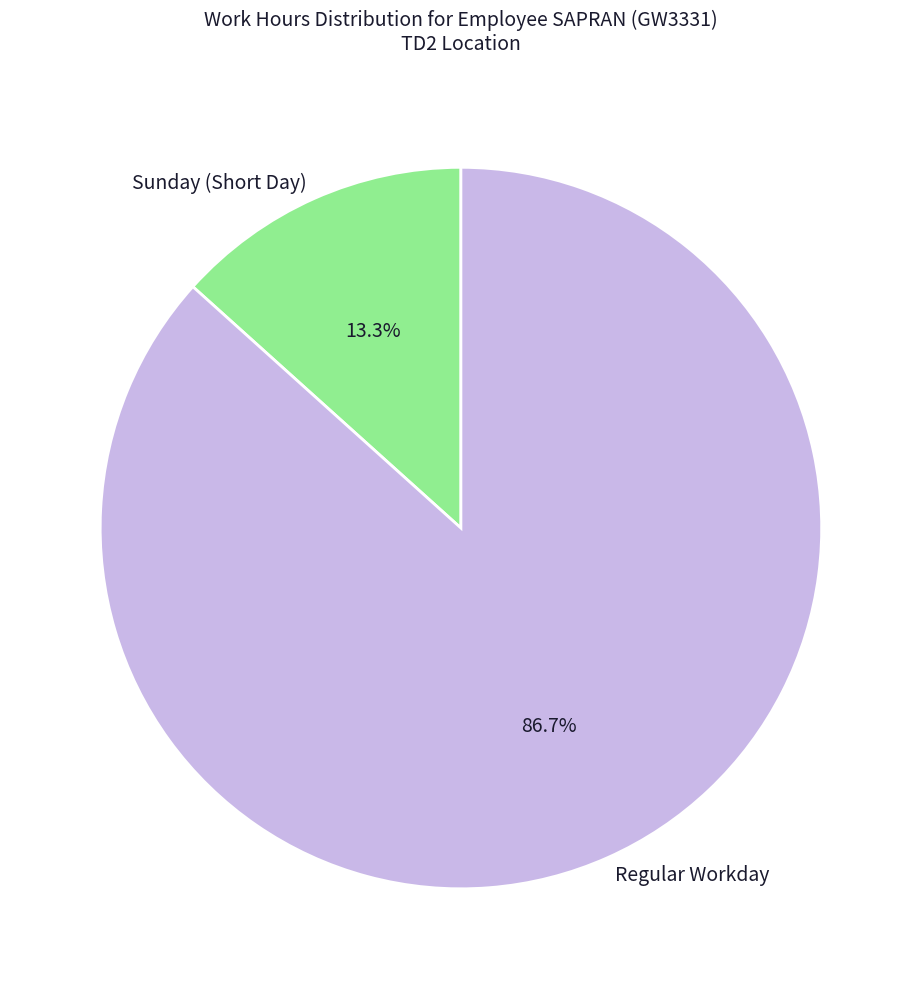

Which has a higher value, Sunday (Short Day) or Regular Workday?

Regular Workday